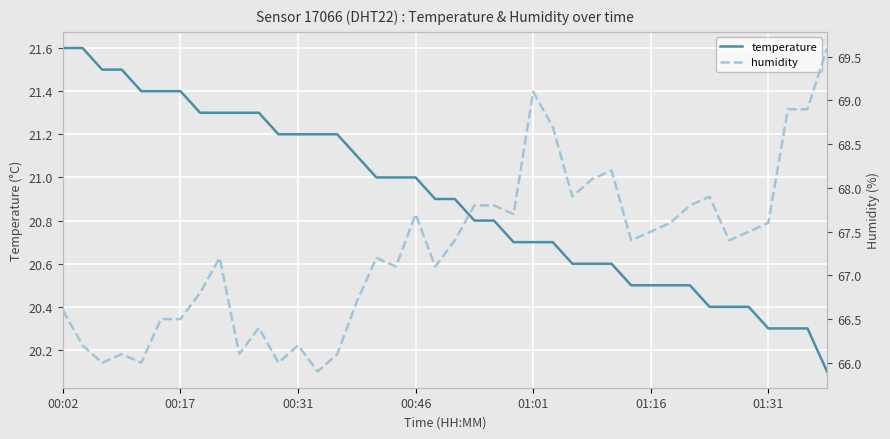

What is the minimum value for temperature?

20.1